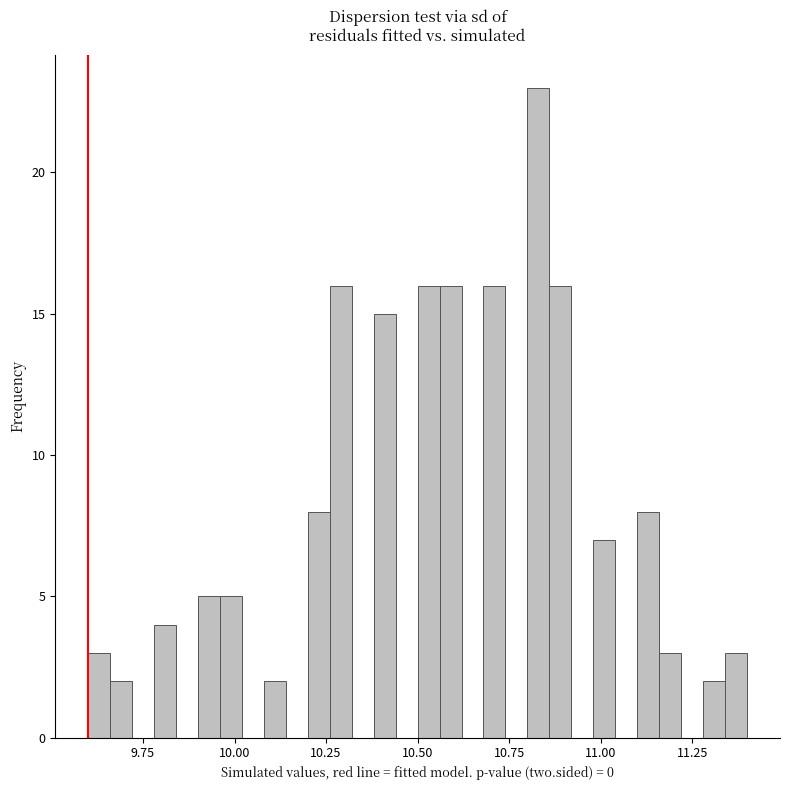

Read against the x-axis, roughly where is the centre of the tallest bar?

10.85